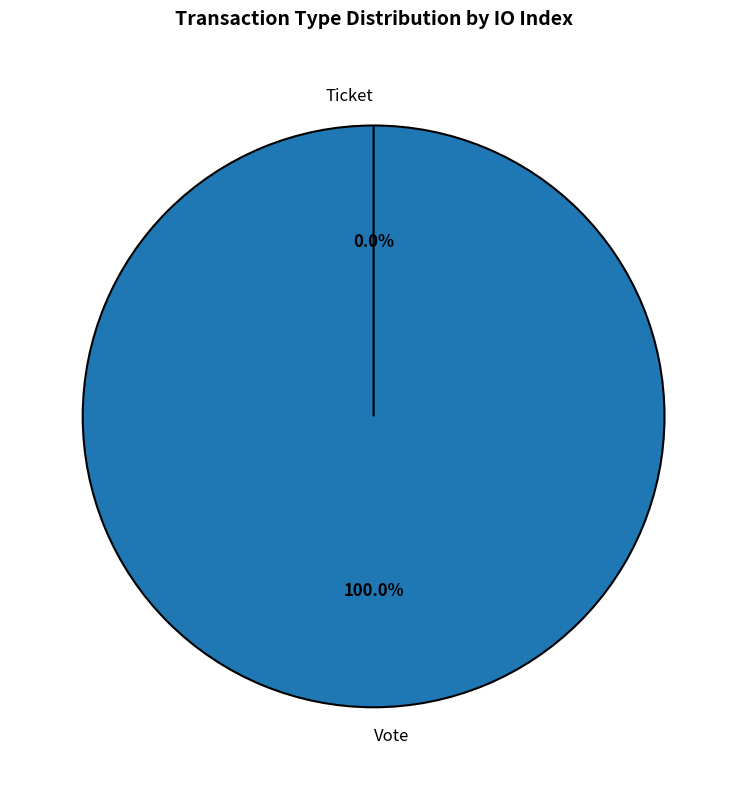

What is the change in value from Vote to Ticket?

-1